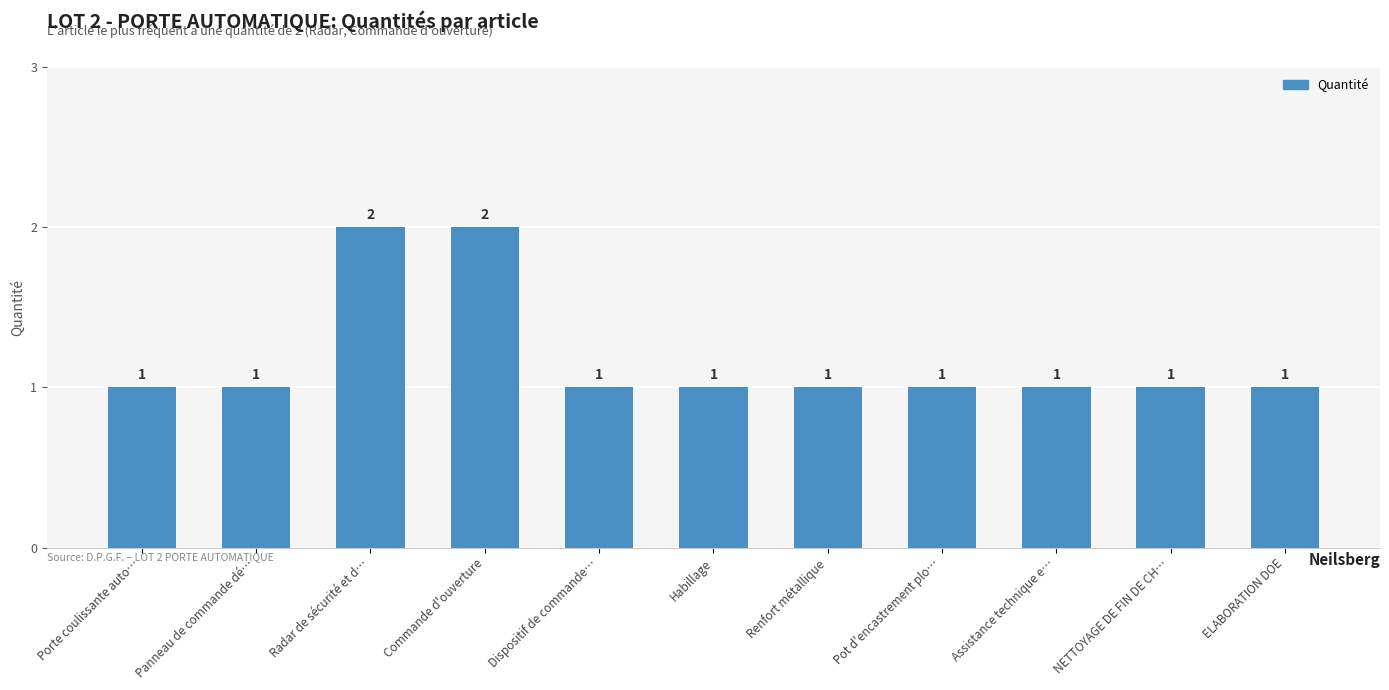

Which has a higher value, NETTOYAGE DE FIN DE CH… or Radar de sécurité et d…?

Radar de sécurité et d…